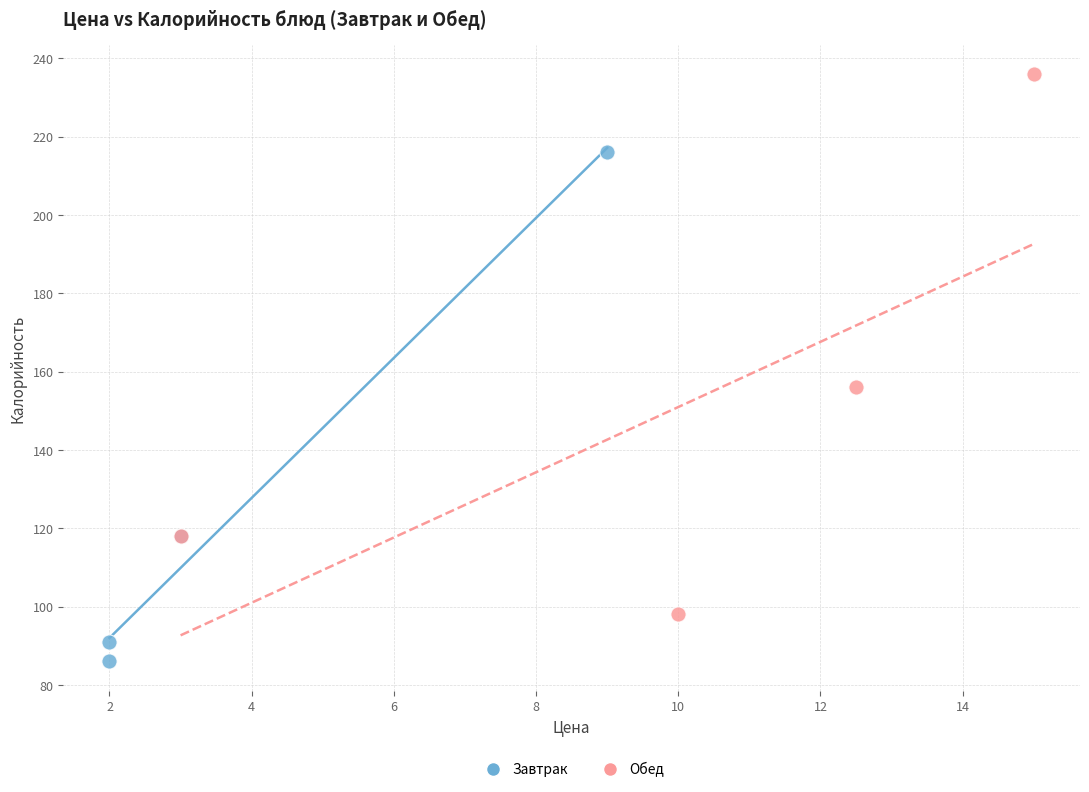

What are all the series names shown in the legend?

Завтрак, Обед